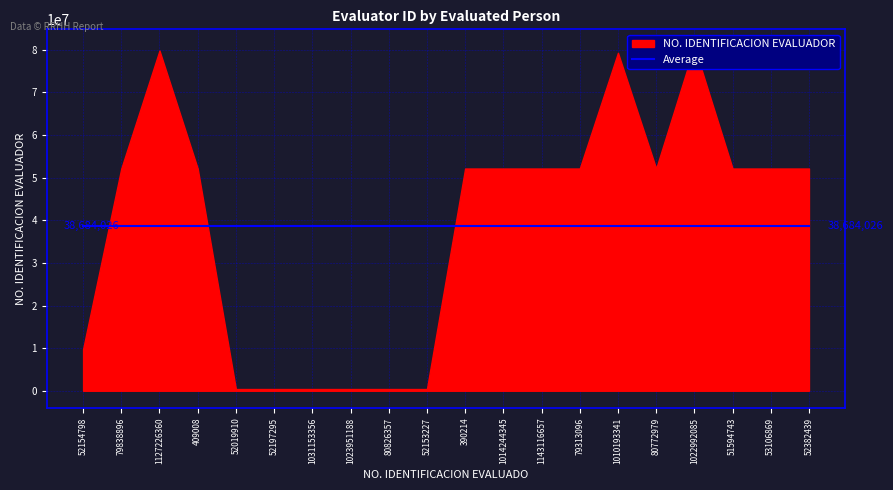

Reading left to right, what are all the values shown in this chart?

52154798=9753514	79838896=52154798	1127226360=79838896	409008=52154798	52019910=409008	52197295=409008	1031153356=409008	1023951188=409008	80826357=409008	52153227=409008	390214=52154798	1014244345=52154798	1143116657=52154798	79313096=52154798	1010193341=79313096	80772979=52154798	1022992085=80772979	51594743=52154798	53106869=52154798	52382439=52154798